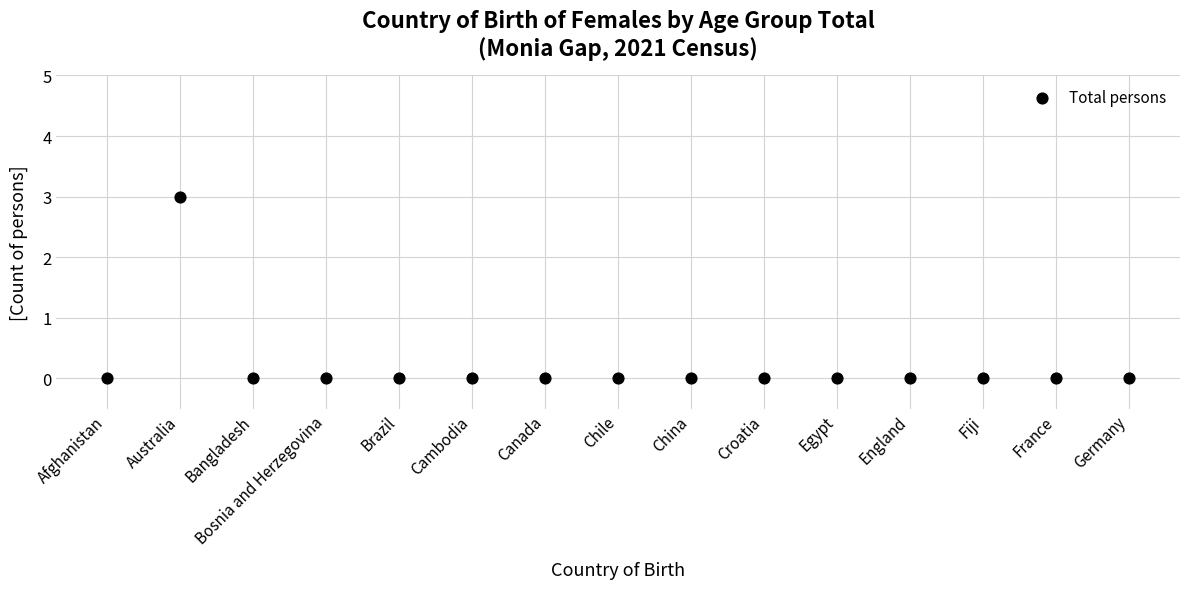

What is the range of Y values (max minus min)?

3